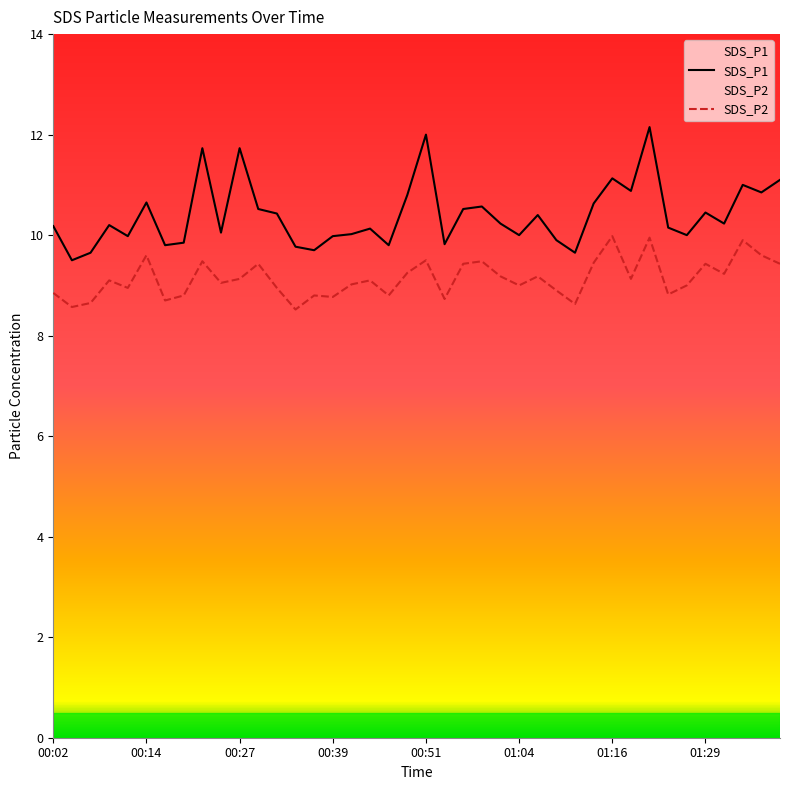

Is it true that SDS_P2 equals 2.2 at 00:34?

False